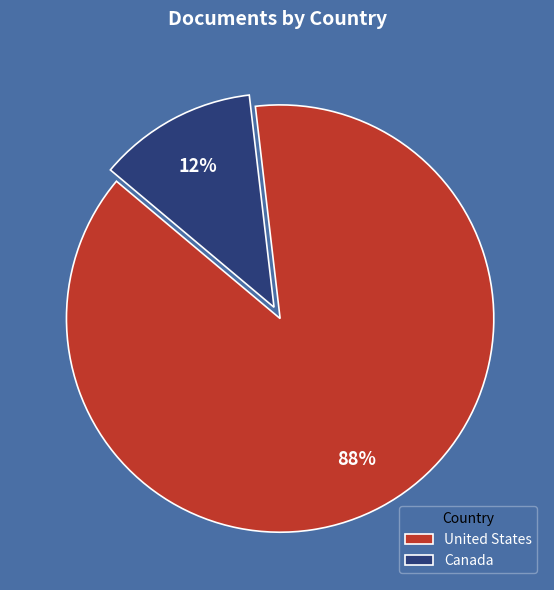

Count the number of slices in the pie.

2